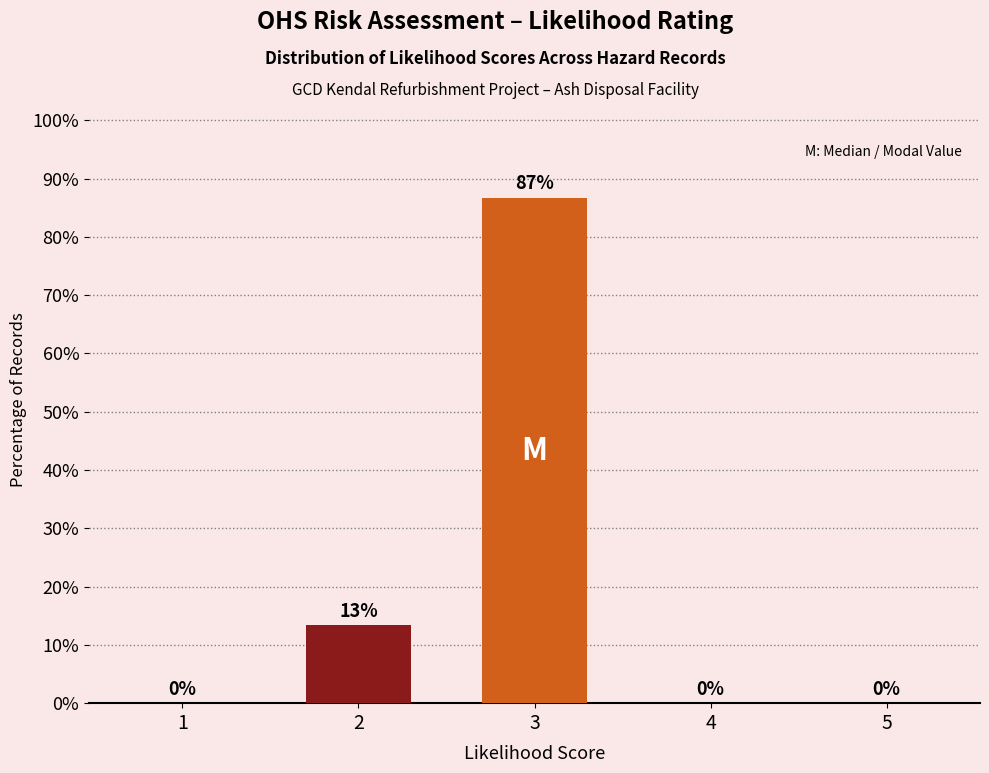

What is the sum of all values?

100.0